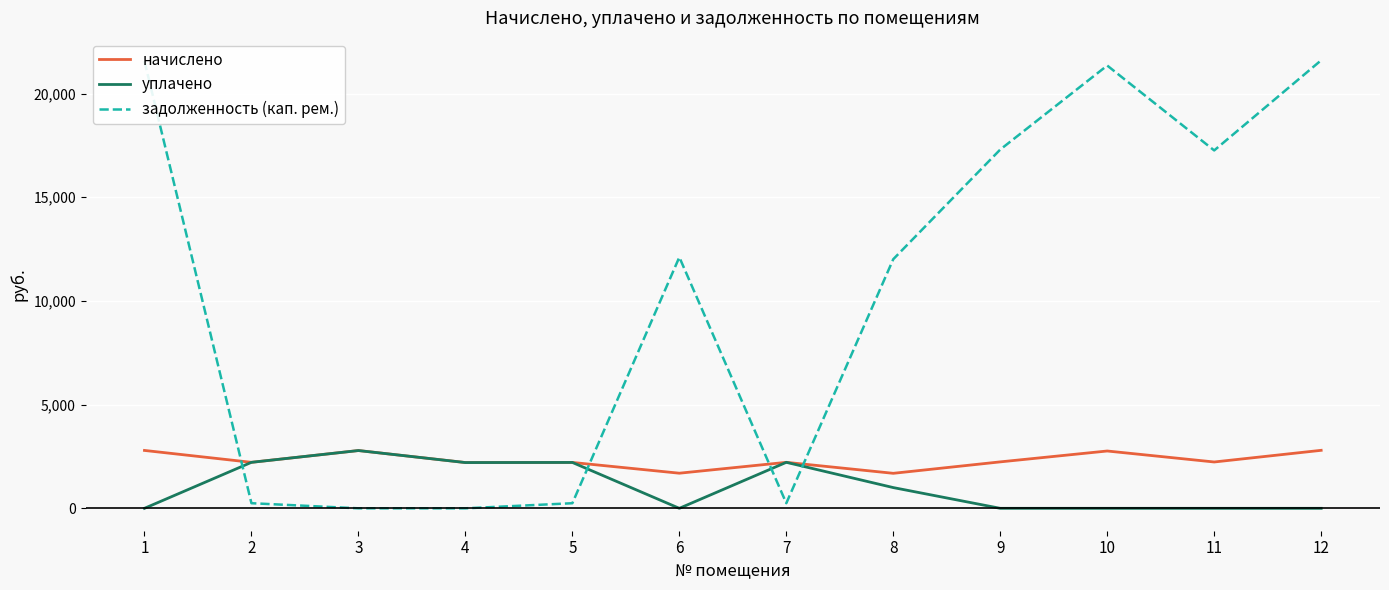

Which series has the largest range (max minus min)?

задолженность (кап. рем.)